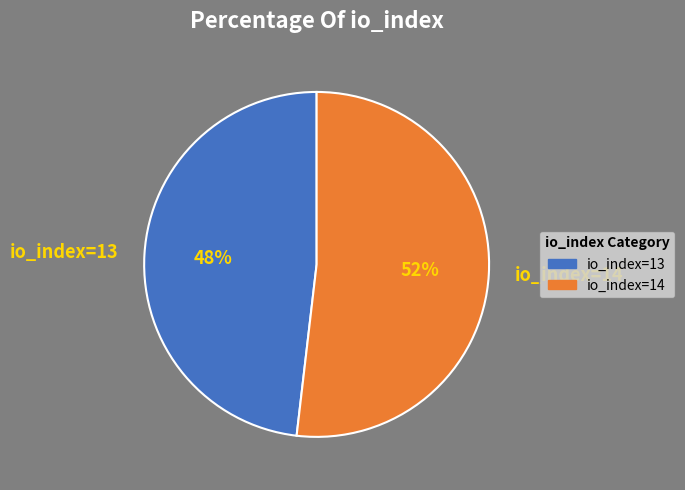

Is io_index=13 the majority of the pie?

No